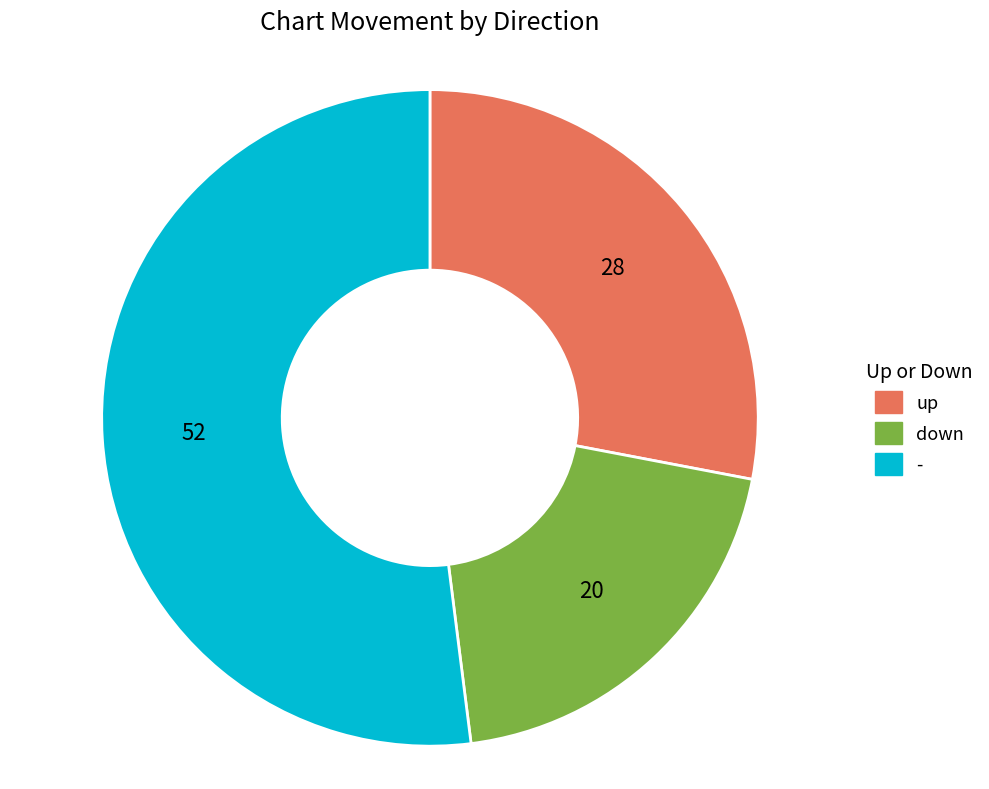

Which slice is the largest?

-